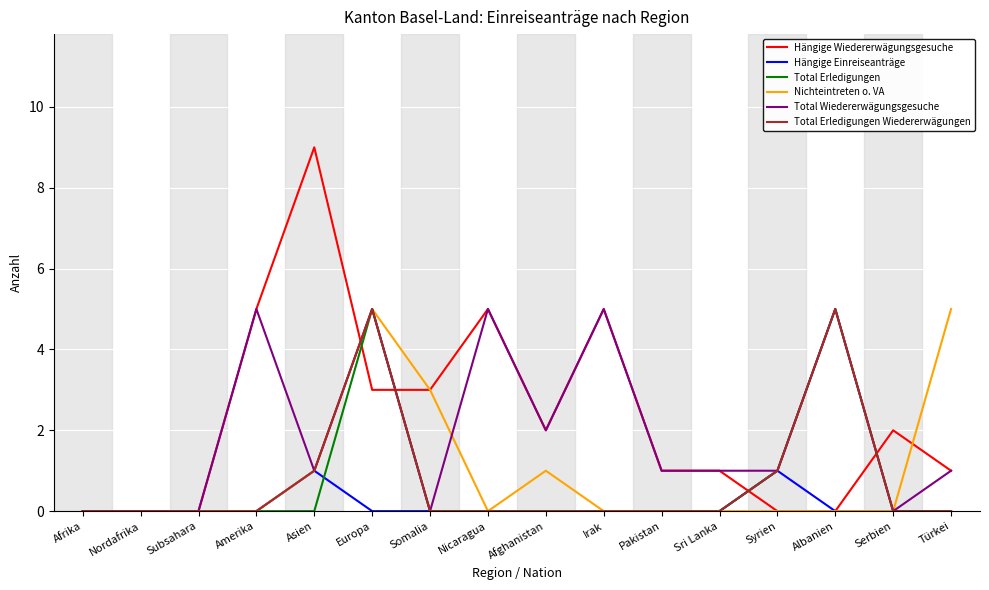

Which series has the largest total across all categories?

Hängige Wiedererwägungsgesuche